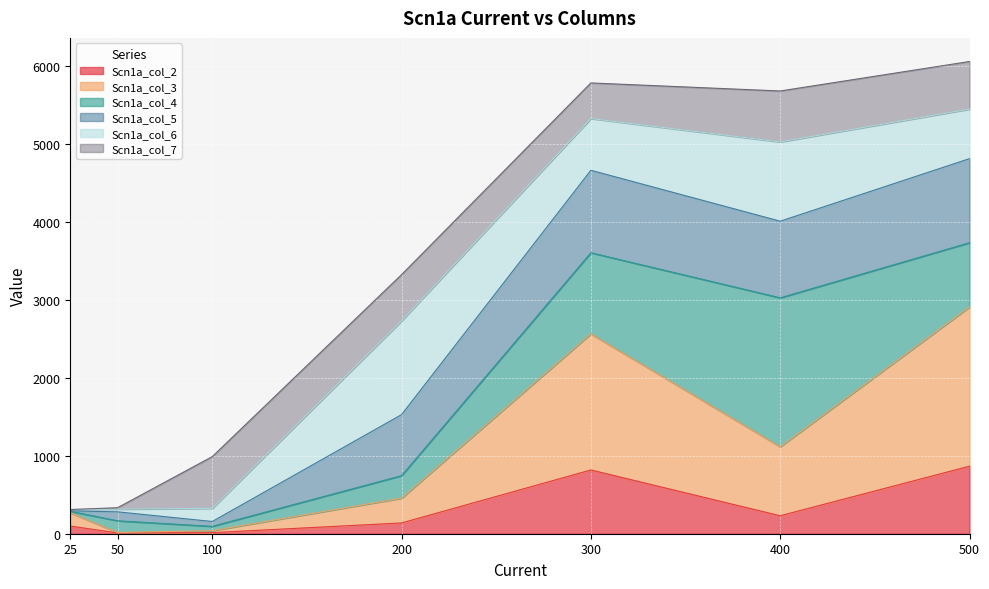

Does the chart display data point markers on the line(s)?

No